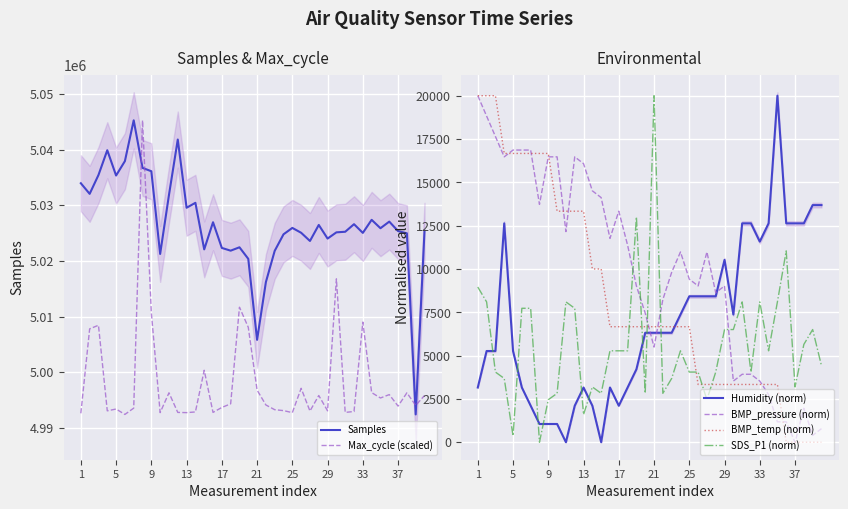

True or false: BMP_temp (norm) and SDS_P1 (norm) cross at least once.

True